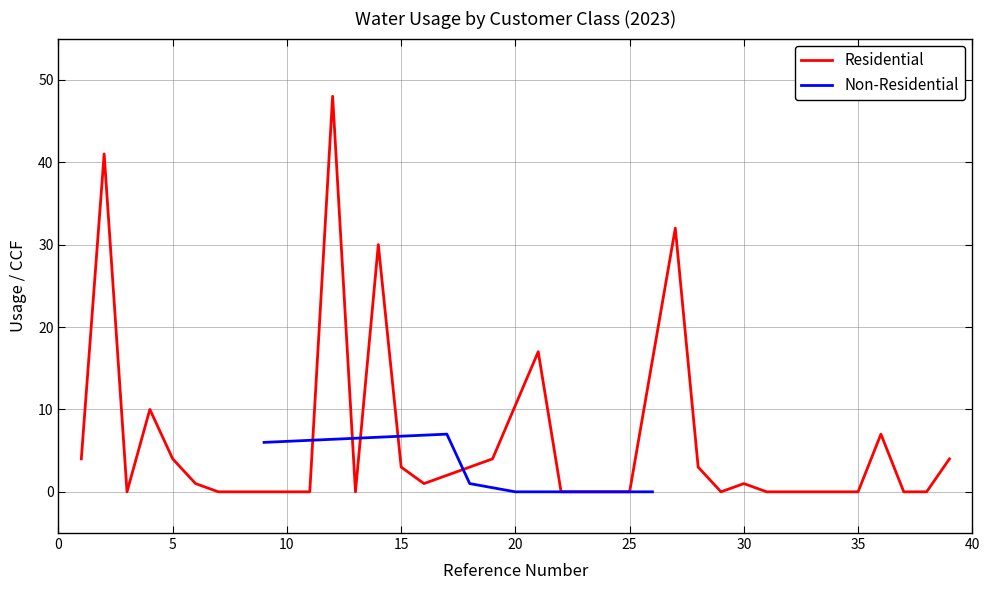

Which series has the largest range (max minus min)?

Residential